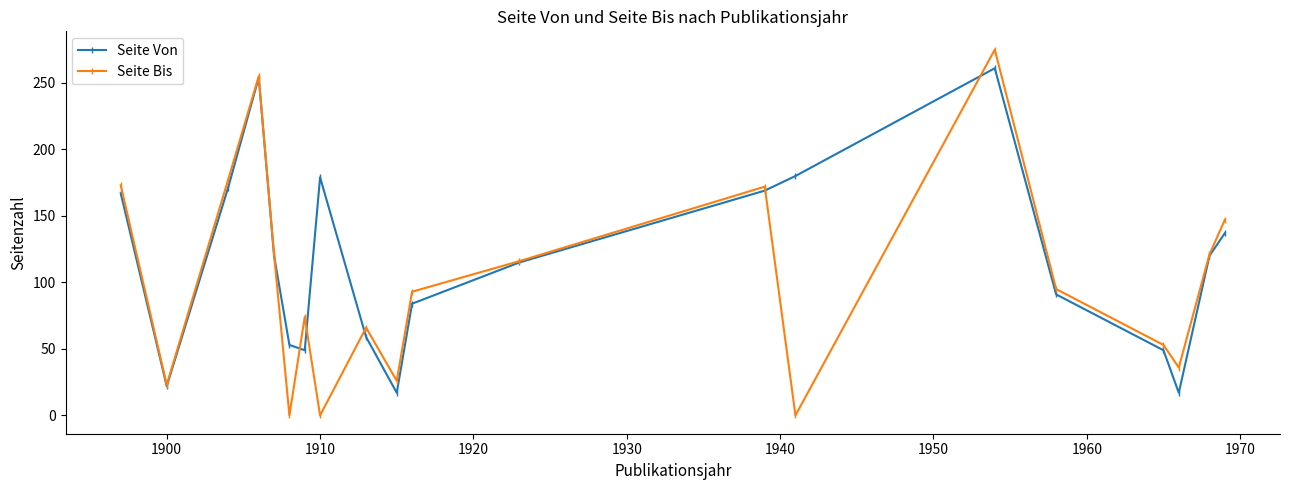

What is the maximum value shown in the chart?

275